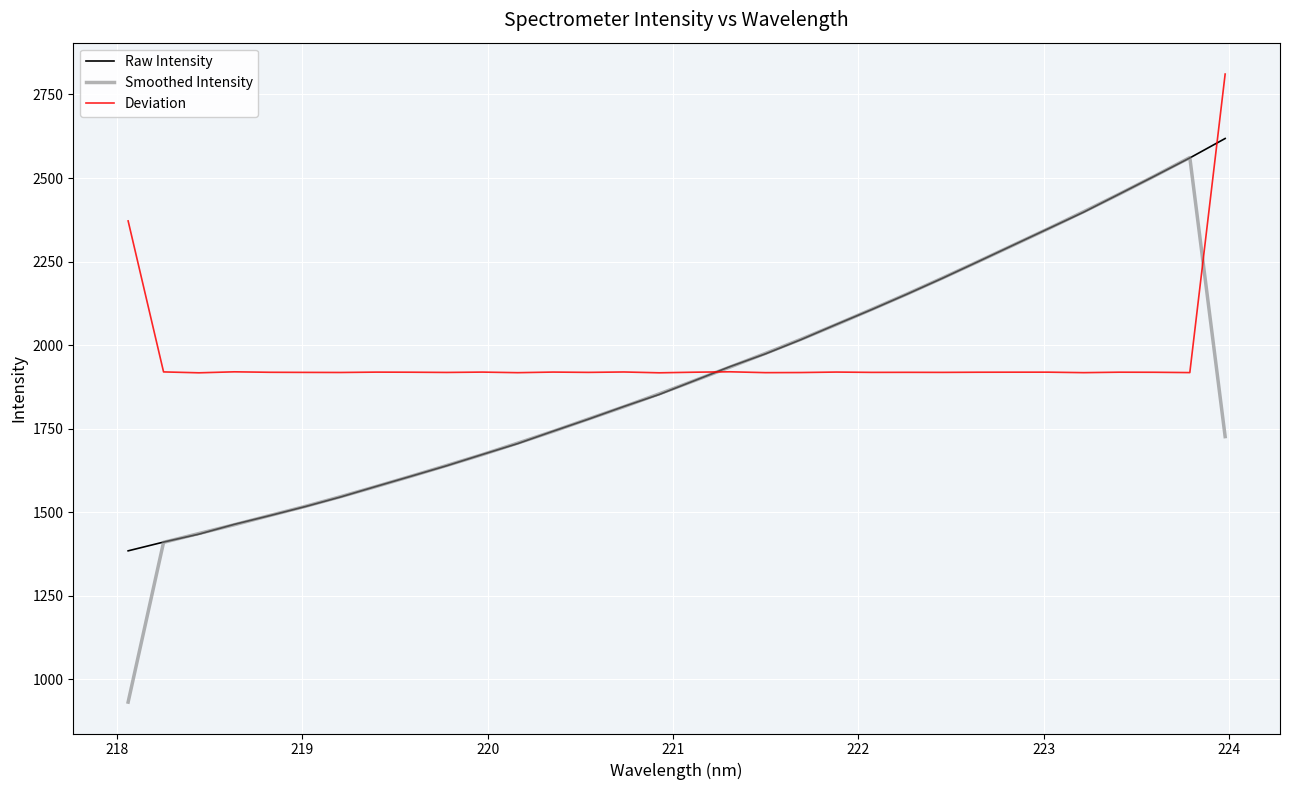

How many lines are shown in the chart?

3